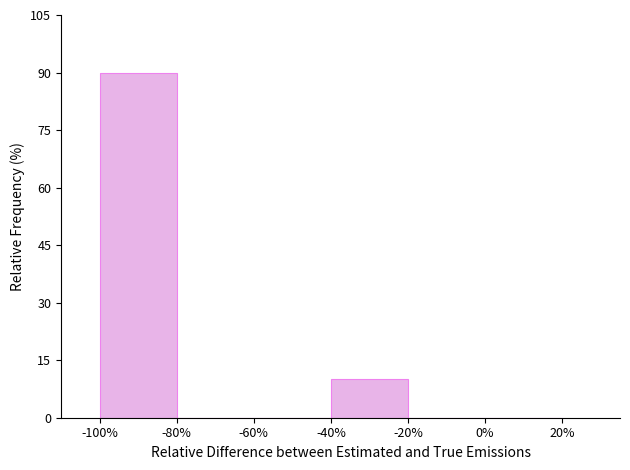

Reading left to right, list every bar in this chart as the range it spans on the x-axis followed by its height. The values are not printed on the chart, so give them approximately, as read against the axis.

-100% to -80%: 90
-80% to -60%: 0
-60% to -40%: 0
-40% to -20%: 10
-20% to 0%: 0
0% to 20%: 0